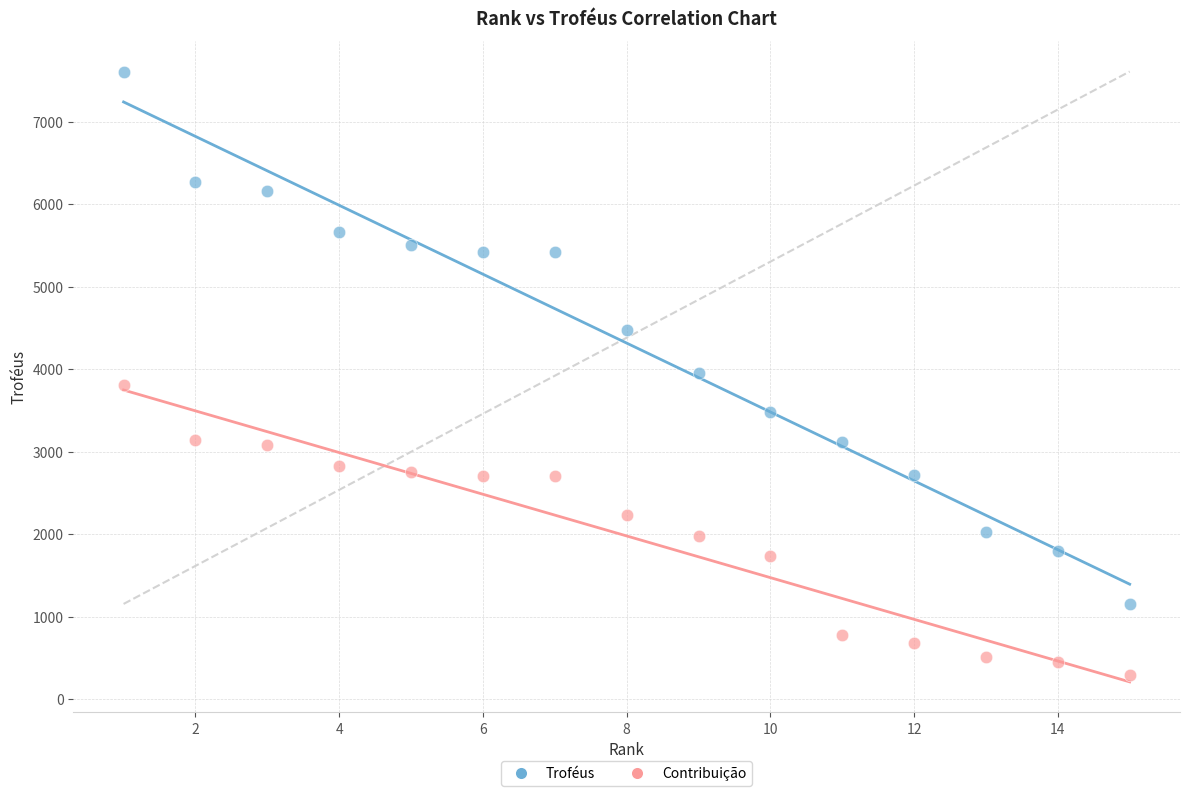

In the Troféus series, what Y value is closest to 4380?

4472